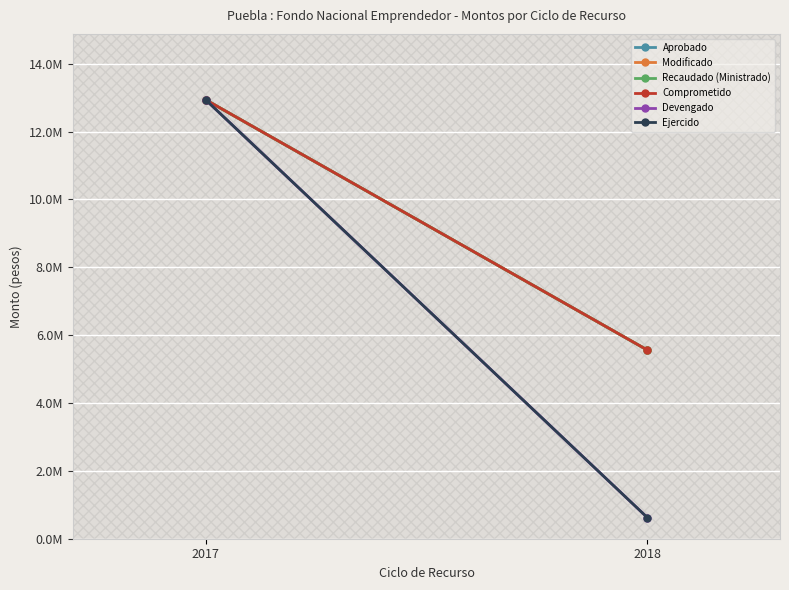

Is the value of Ejercido at 2017 greater than the value of Devengado at 2017?

No